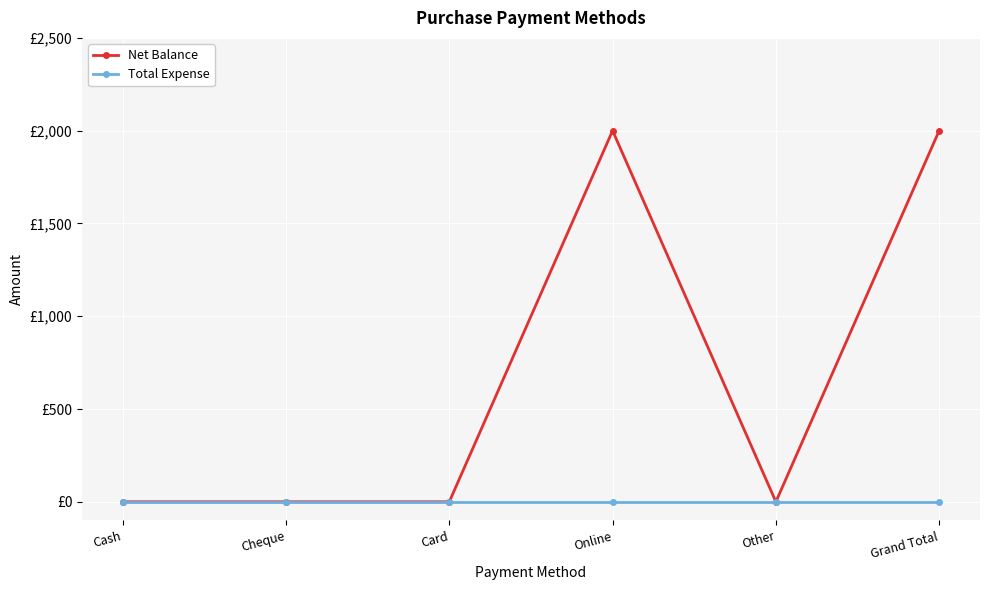

Rank the series at Online from lowest to highest value.

Total Expense, Net Balance